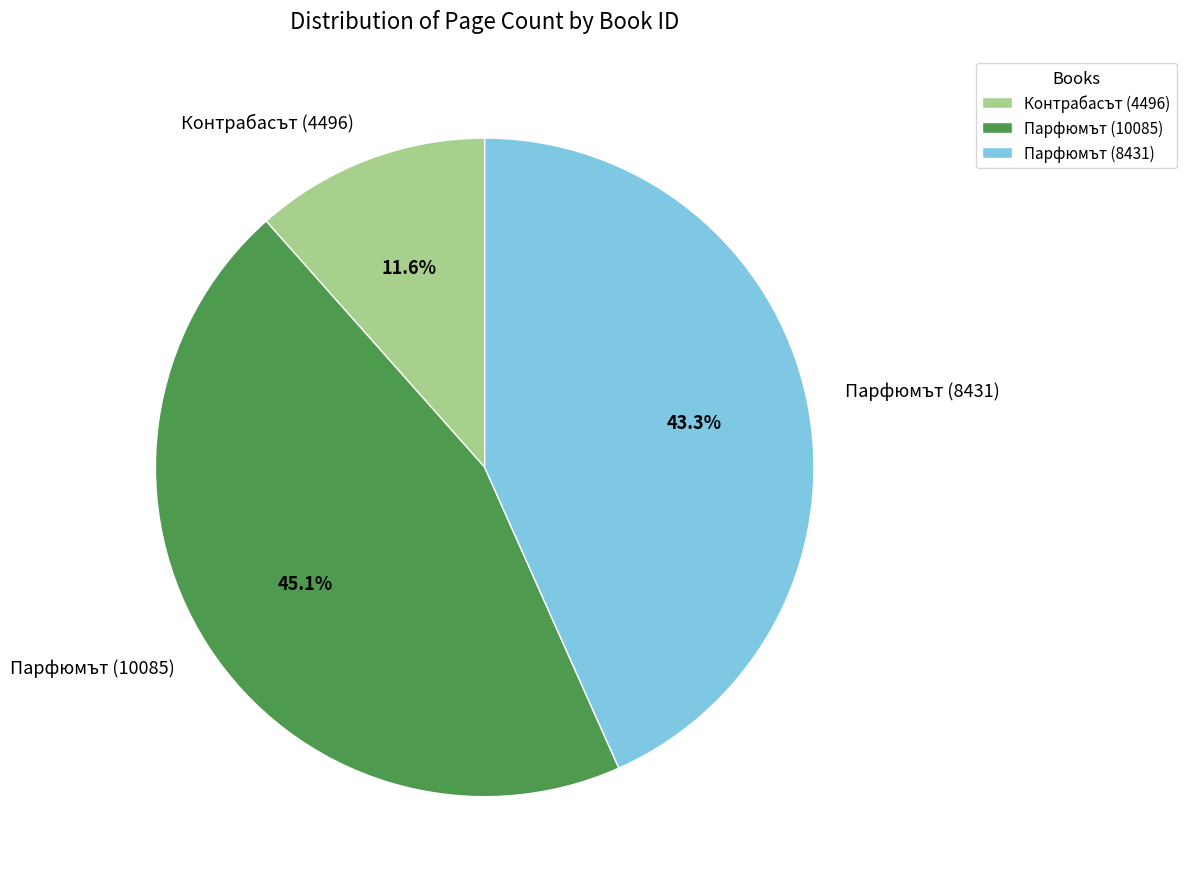

Approximately how many times larger is the value at Контрабасът (4496) compared to Парфюмът (10085)?

0.3